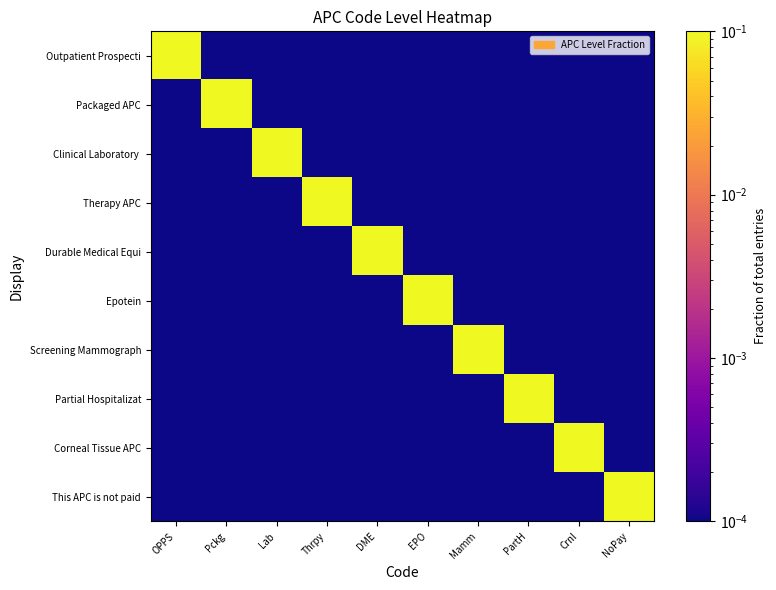

Between Pckg and NoPay, which series saw the biggest shift?

This APC is not paid